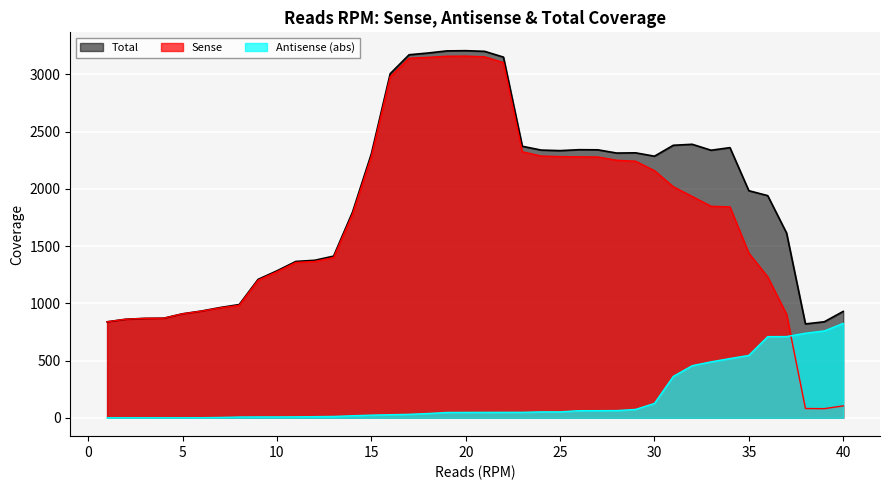

Does the chart display data point markers on the line(s)?

No